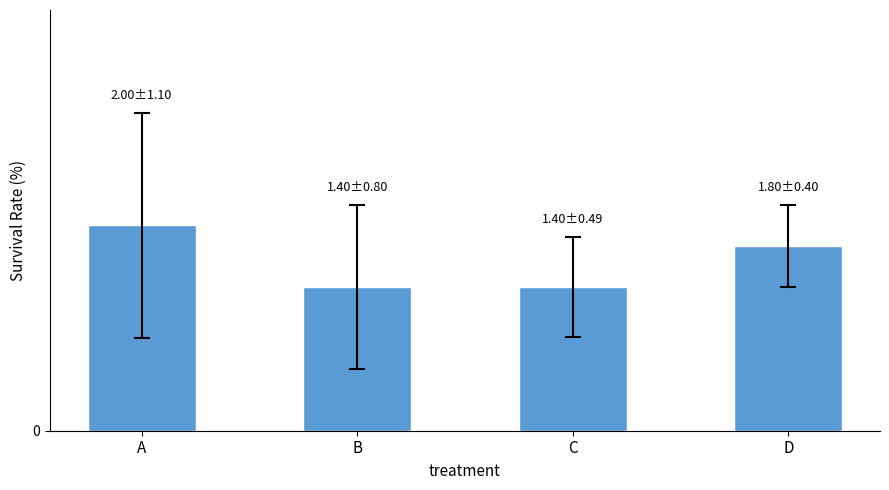

Are the bars horizontal?

No